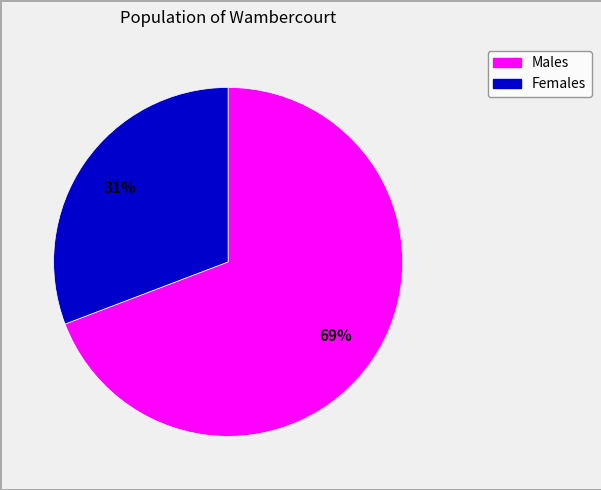

How many slices are in this pie chart?

2